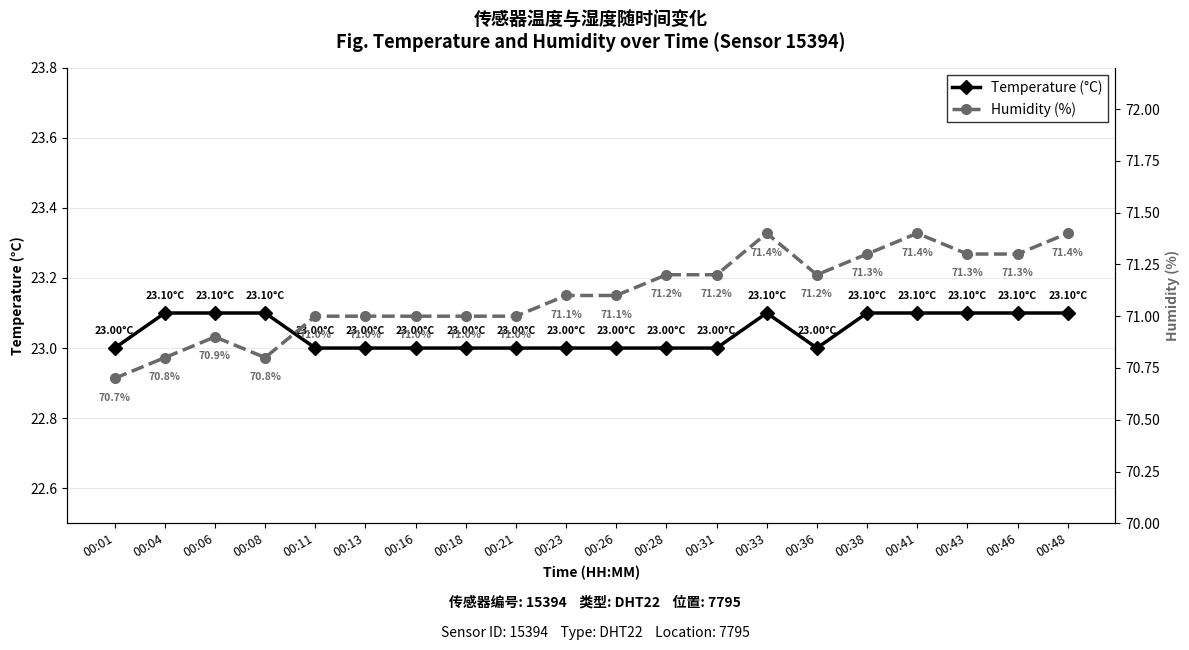

What is the sum of the Temperature (°C) values at 00:48 and 00:36?

46.1